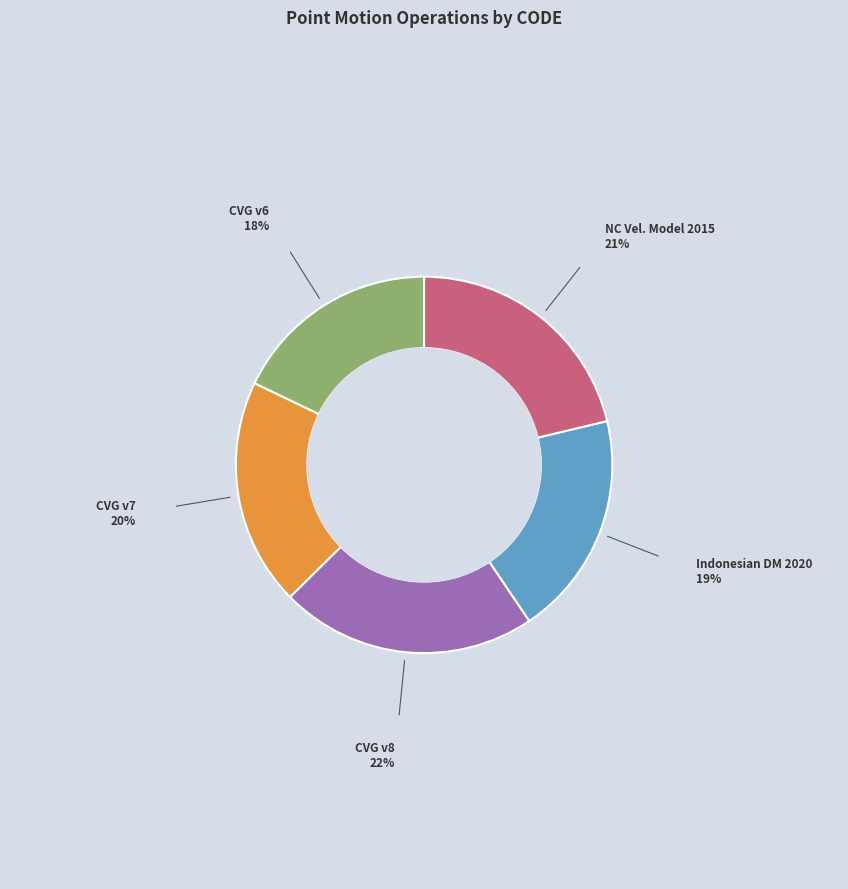

Does any single category account for the majority?

No